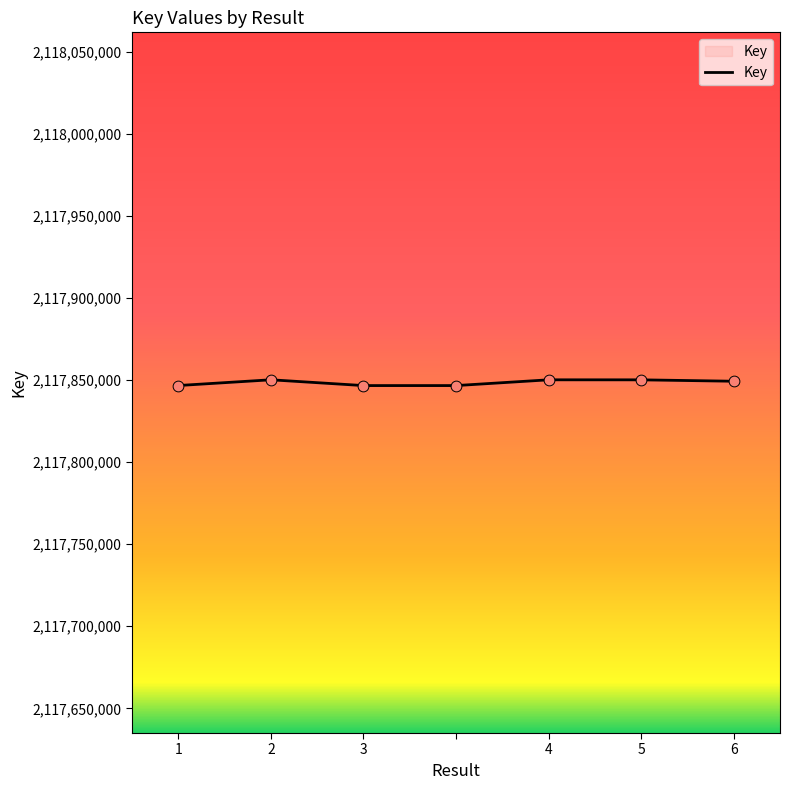

What is the smallest value displayed?

2117846728